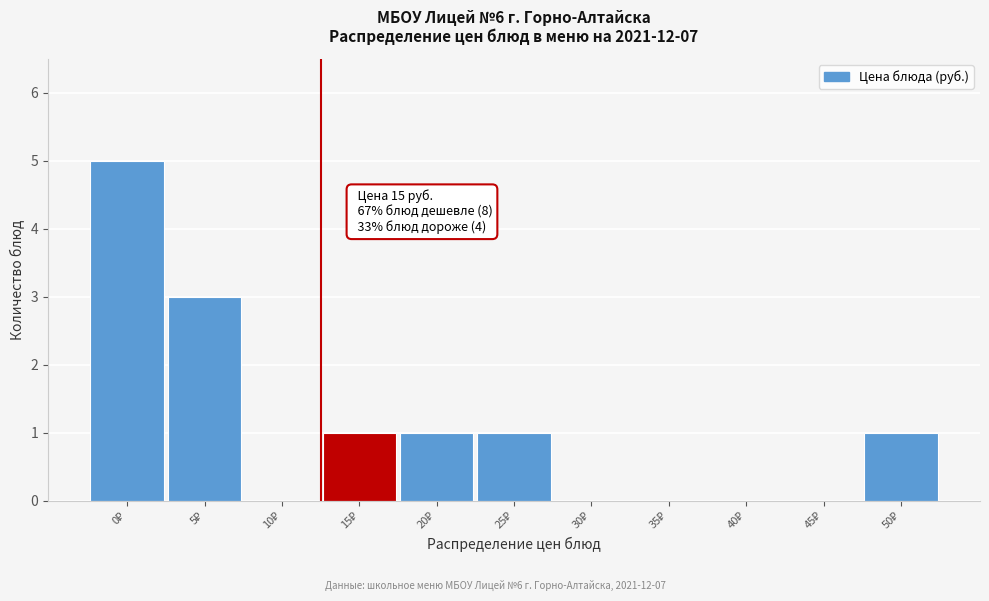

What is the maximum value shown in the chart?

5